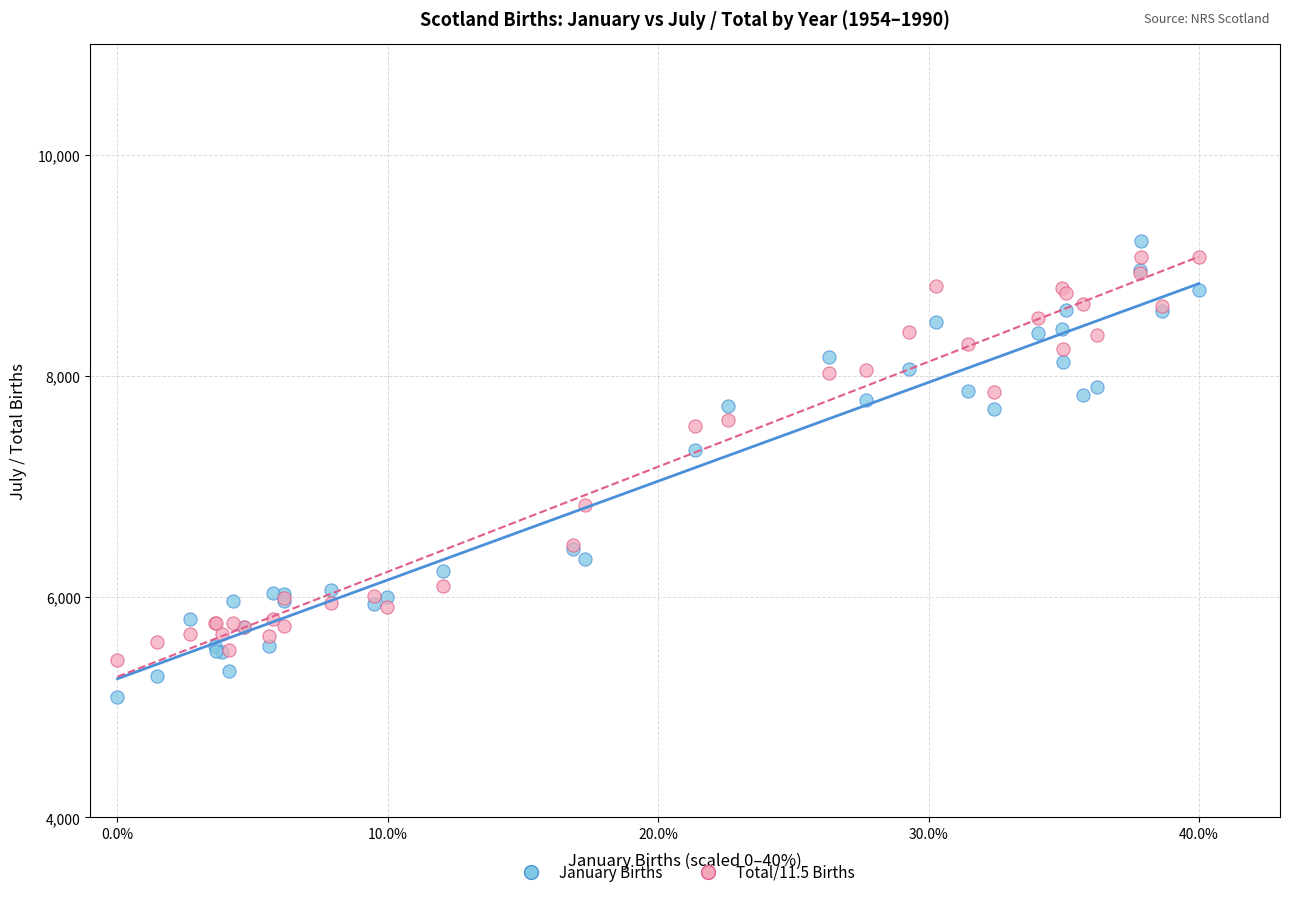

In the Total/11.5 Births series, what Y value is closest to 7247?

7541.6